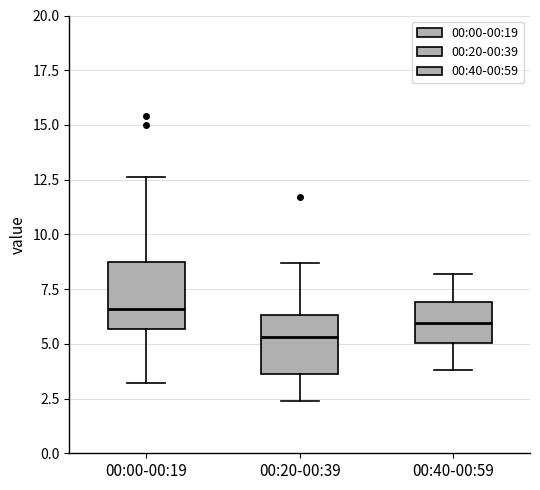

Reading left to right, transcribe this box plot: for each box, give where its median line is, the range the box spans, and where its two whiskers end, as read against the y-axis. The values are not printed on the chart, so give them approximately, as read against the axis.

00:00-00:19: median 6.5, box 5.5 to 8.5, whiskers 3.0 to 12.5
00:20-00:39: median 5.5, box 3.5 to 6.5, whiskers 2.5 to 8.5
00:40-00:59: median 6.0, box 5.0 to 7.0, whiskers 4.0 to 8.0